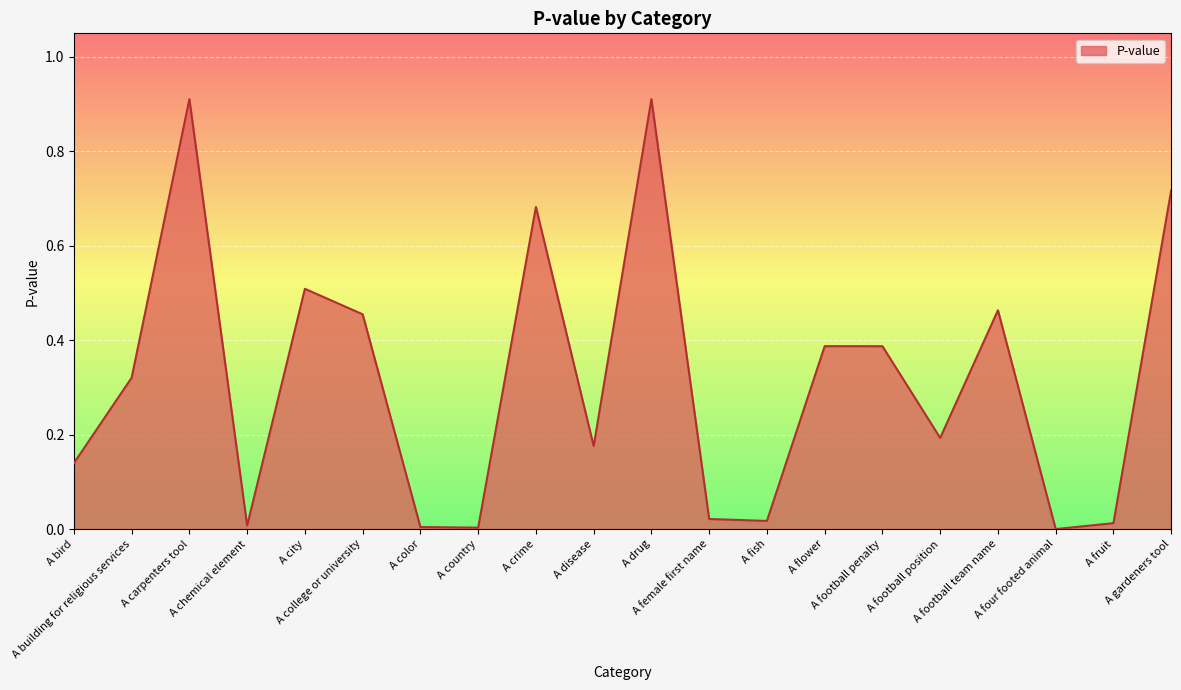

Rank the categories by value from lowest to highest.

A four footed animal, A country, A color, A chemical element, A fruit, A fish, A female first name, A bird, A disease, A football position, A building for religious services, A football penalty, A flower, A college or university, A football team name, A city, A crime, A gardeners tool, A drug, A carpenters tool